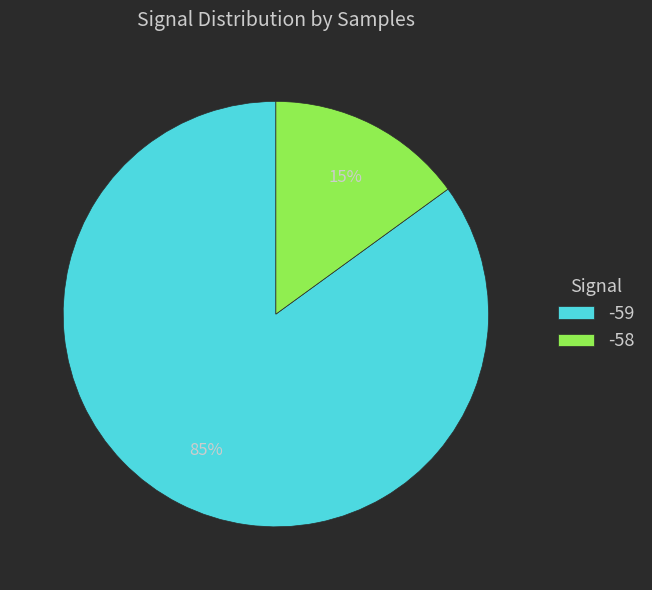

To the nearest percent, what portion does -59 represent?

85%